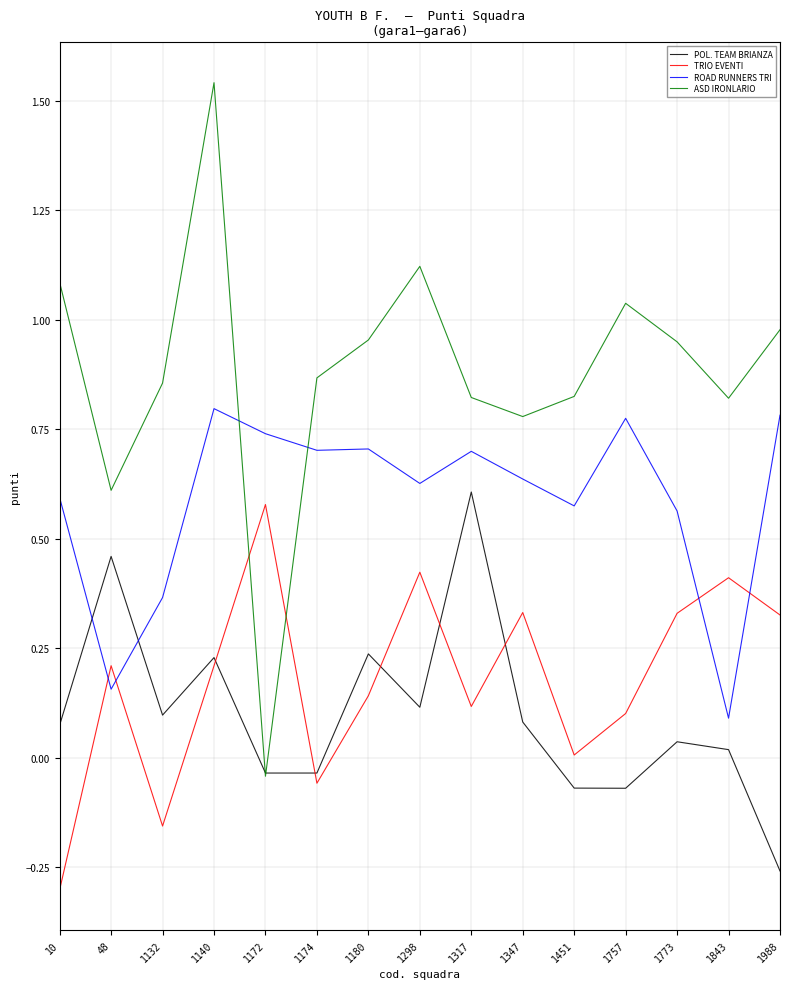

True or false: TRIO EVENTI and ROAD RUNNERS TRI cross at least once.

True